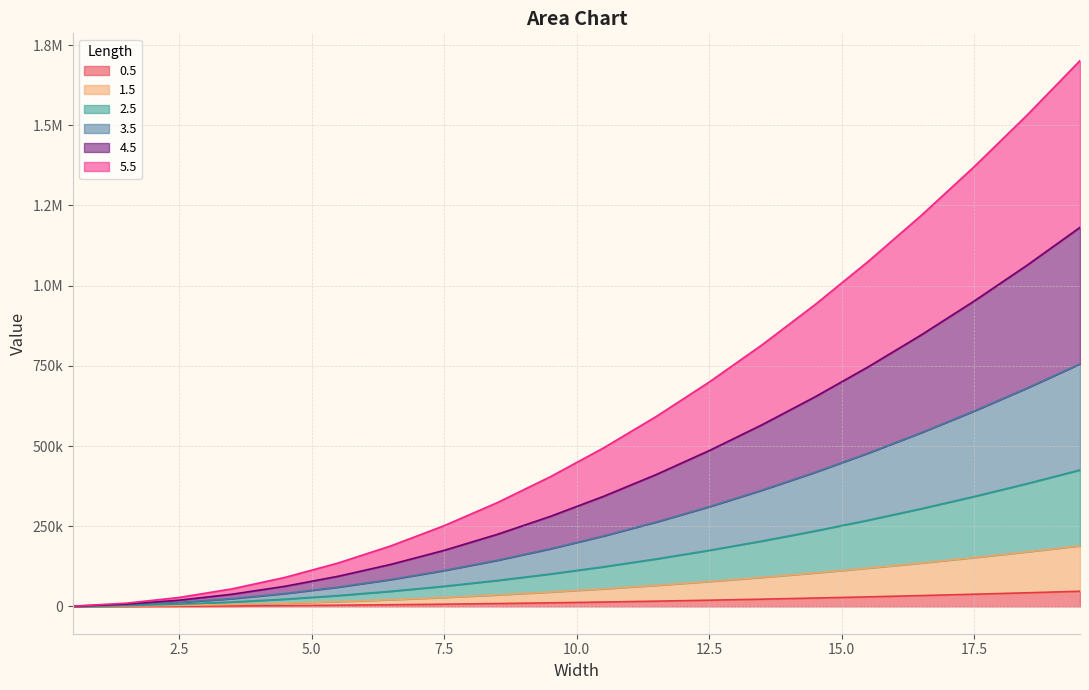

At which category is the sum across all series the highest?

19.5